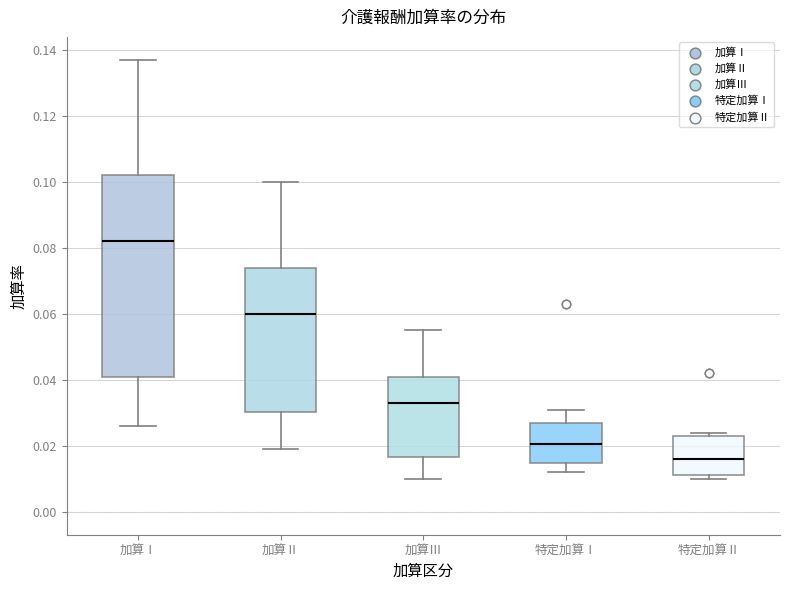

Which box has the highest median line?

加算Ⅰ